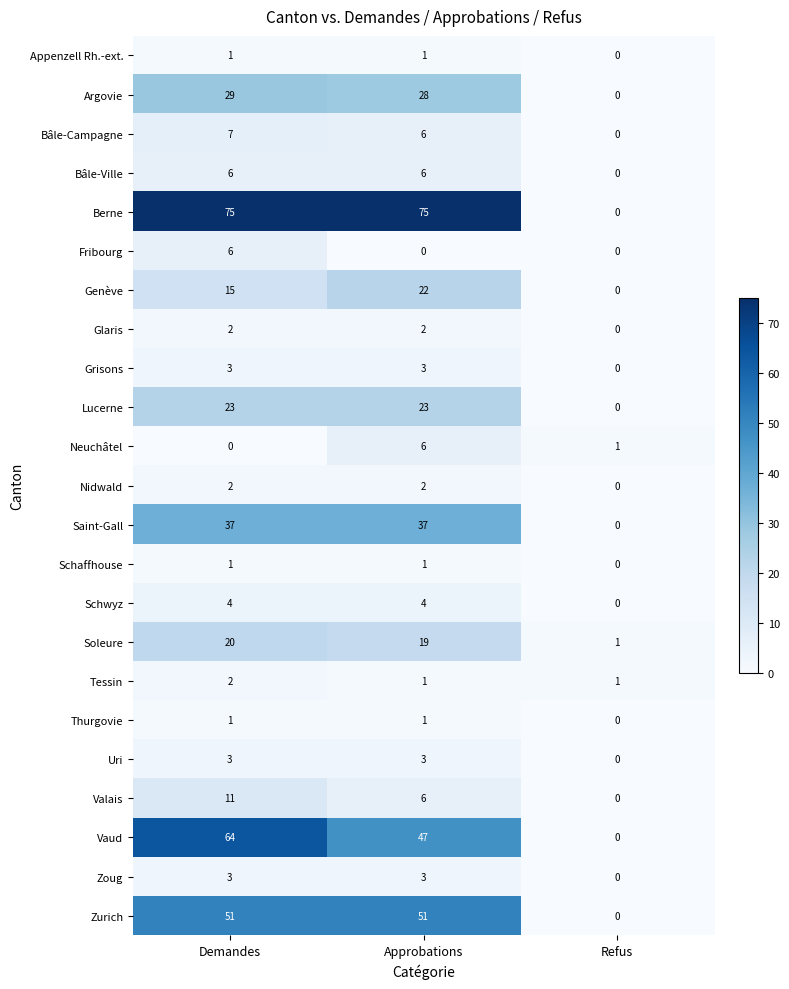

At which label is Lucerne closest to 11?

Refus